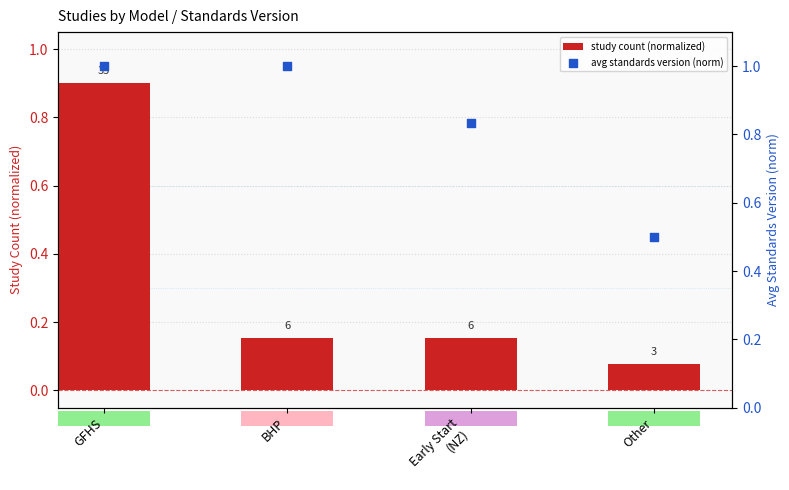

Which series has the widest spread of Y values?

study count (normalized)